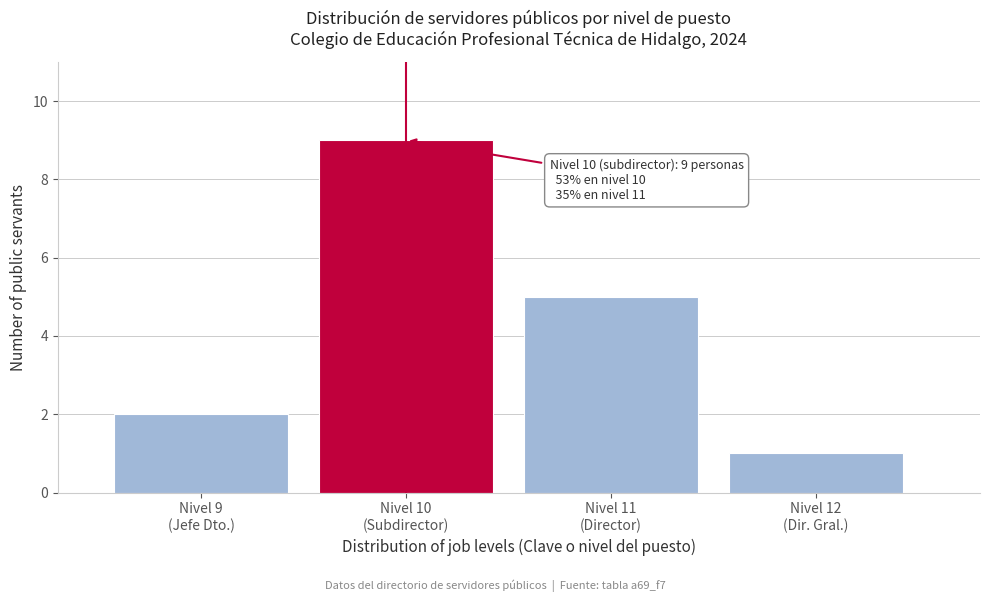

Reading right to left, extract all data points from this chart.

1	5	9	2